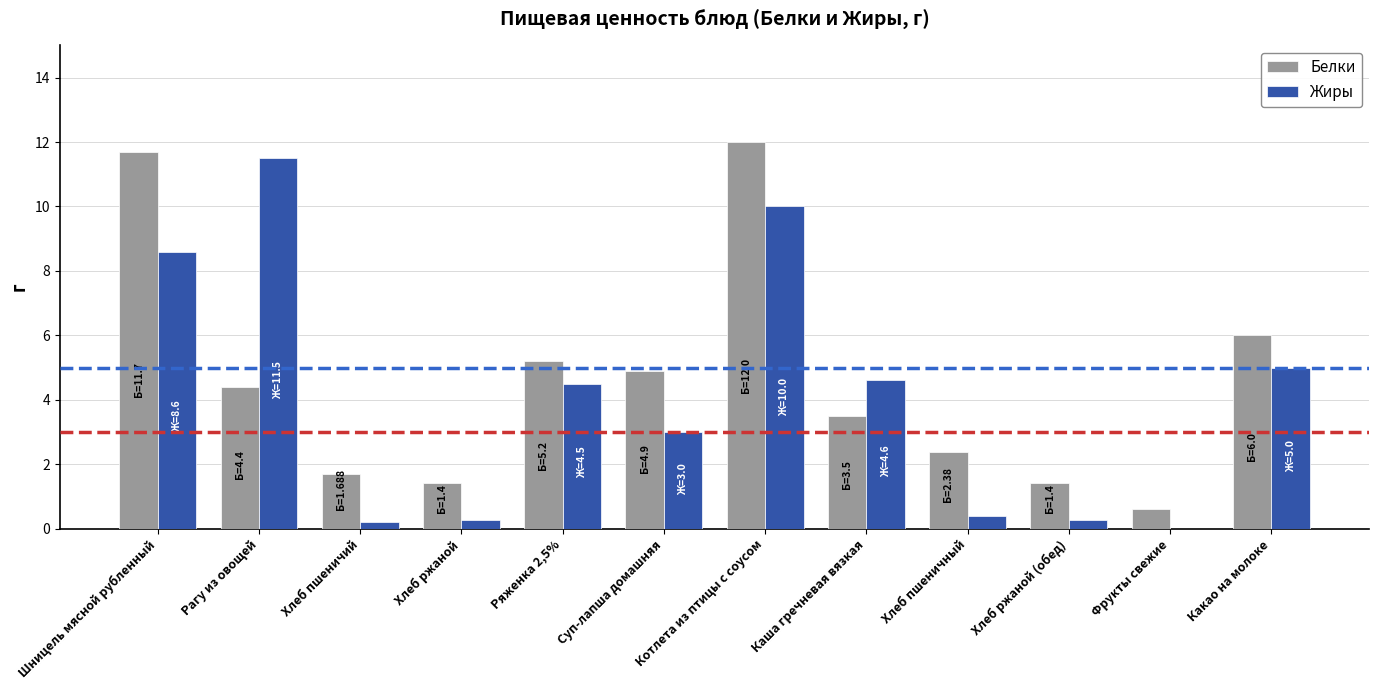

At which label does Белки first exceed 4?

Шницель мясной рубленный